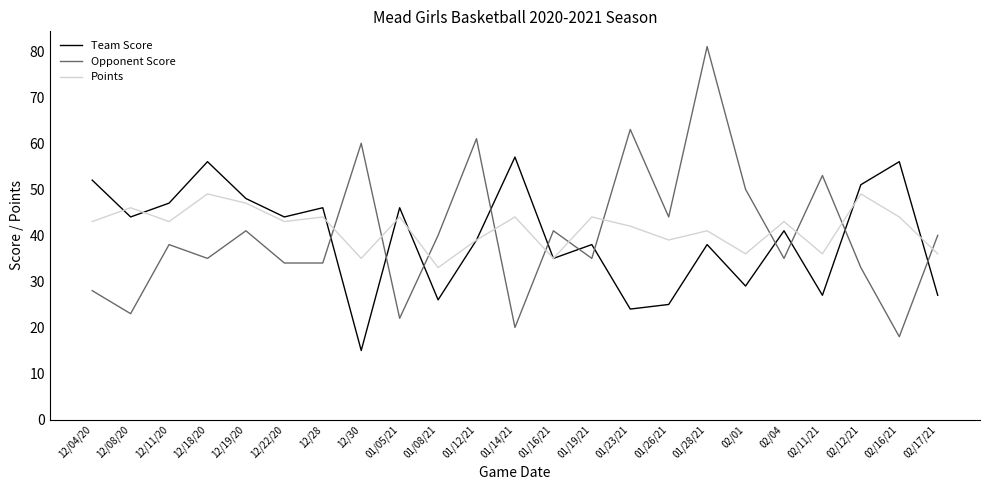

What is the difference between the maximum and second lowest values in the Opponent Score series?

61